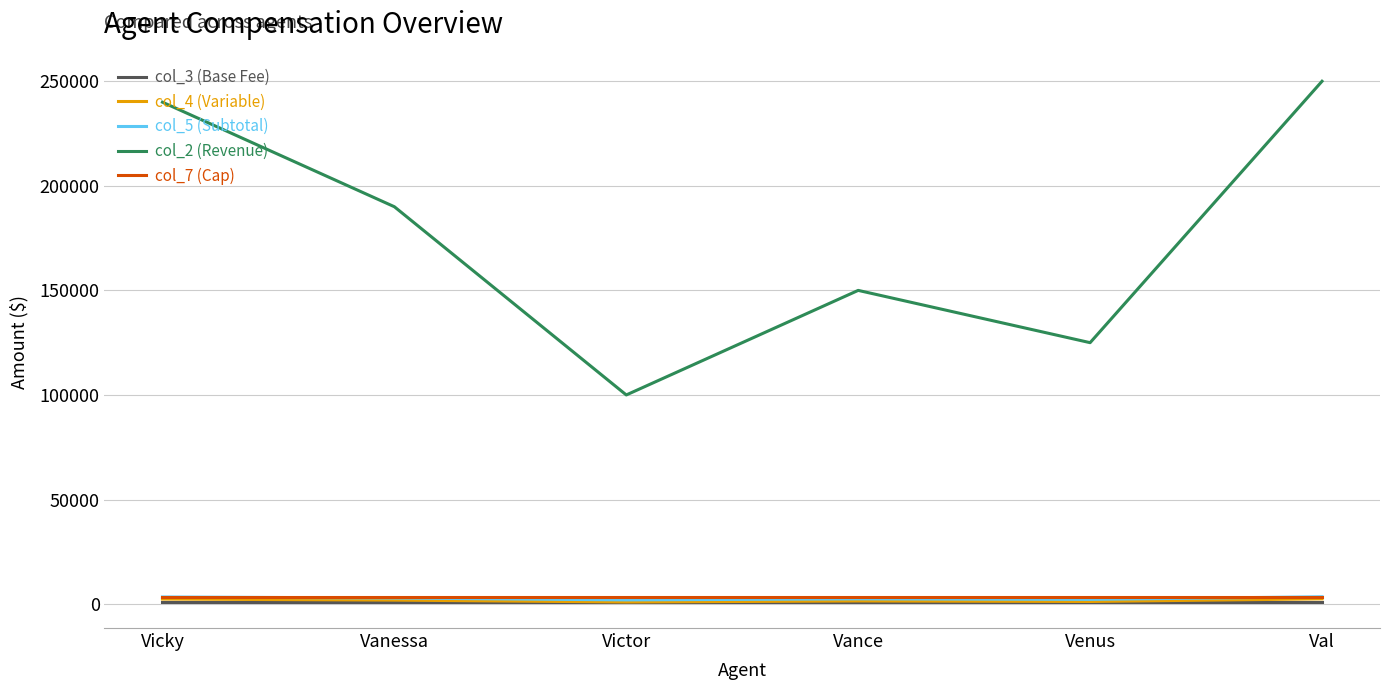

Is it true that col_2 (Revenue) equals 170887 at Victor?

False